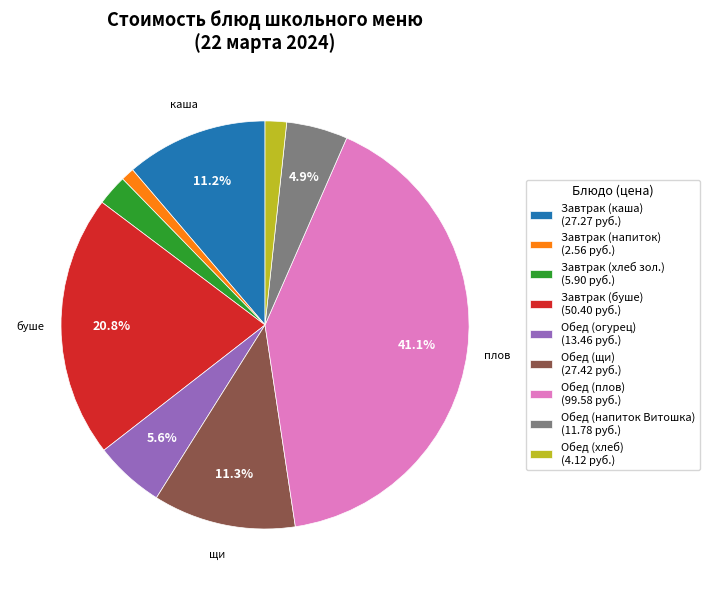

Which slice is the smallest?

Завтрак (напиток) (2.56 руб.)